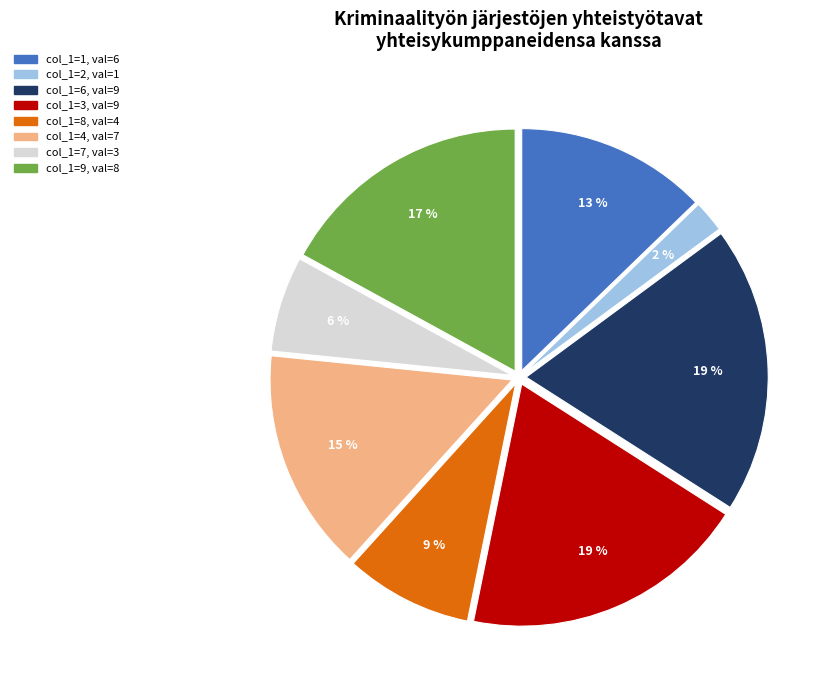

To the nearest percent, what is the average slice percentage?

12%